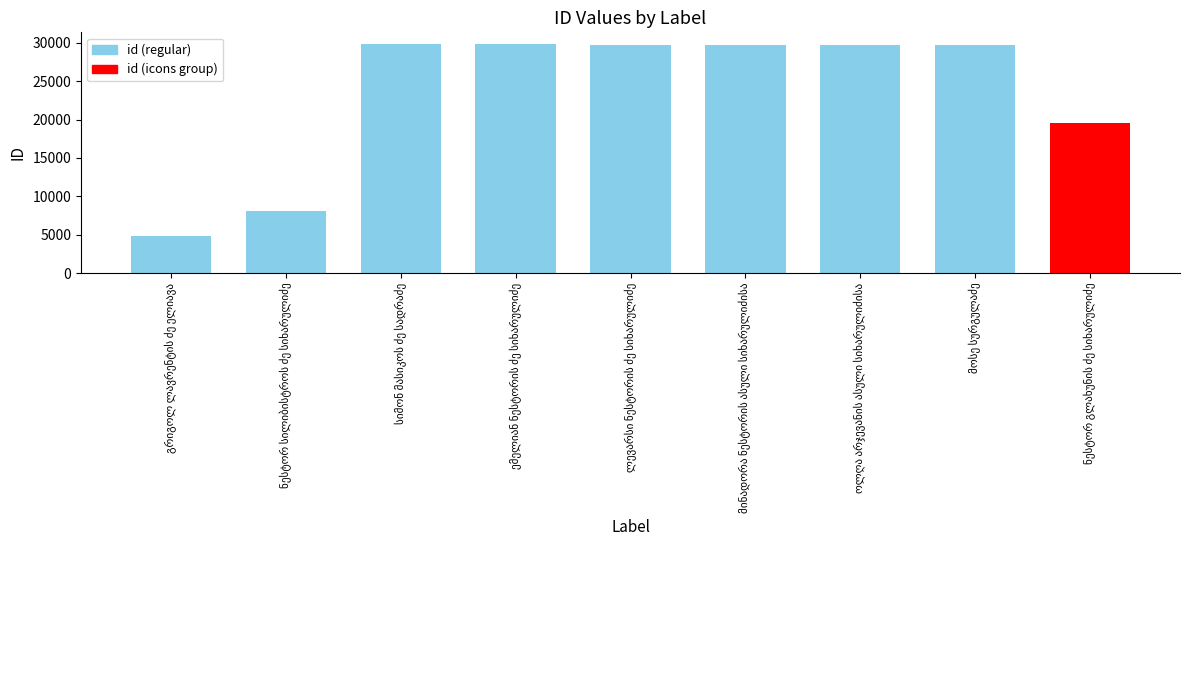

What is the value of the 8th bar from the left?

29749